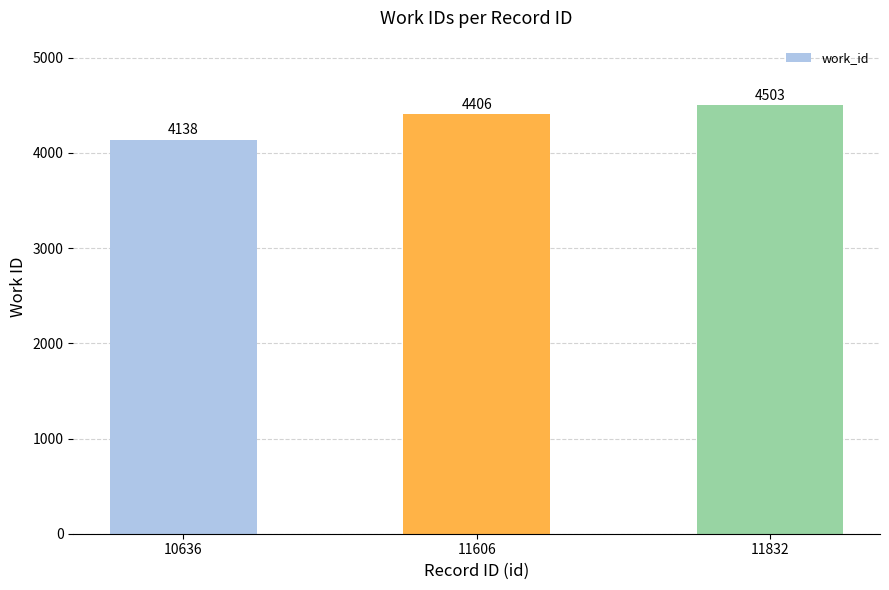

Reading left to right, list all the values displayed in this chart.

10636=4138	11606=4406	11832=4503